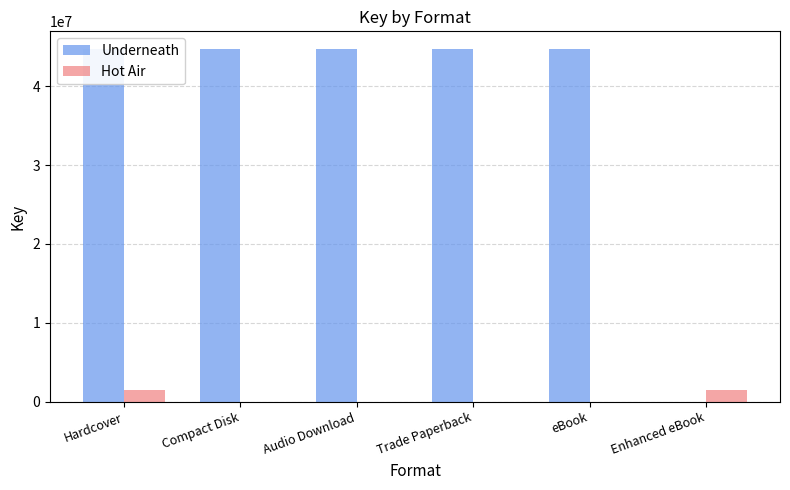

What is the sum of all Hot Air values?

2881636